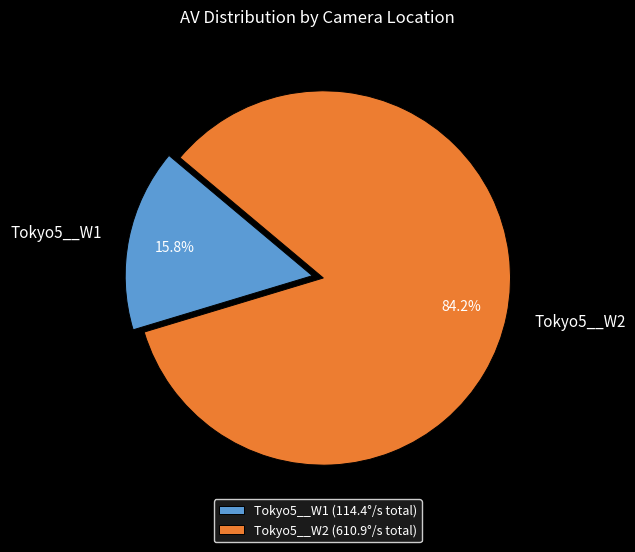

The Tokyo5__W2 slice represents 12% of the pie. True or false?

False